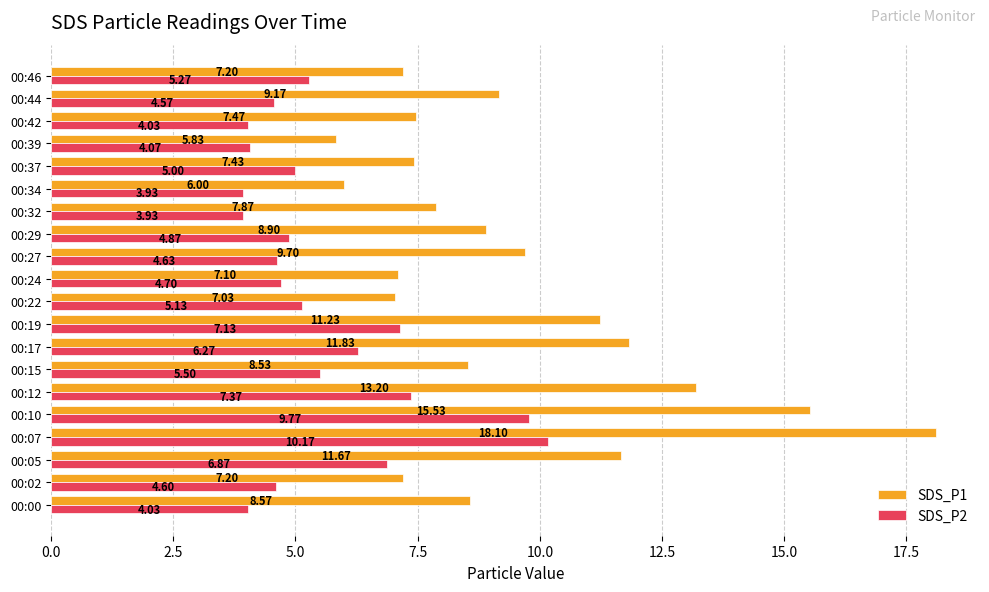

Which series has the largest range (max minus min)?

SDS_P1